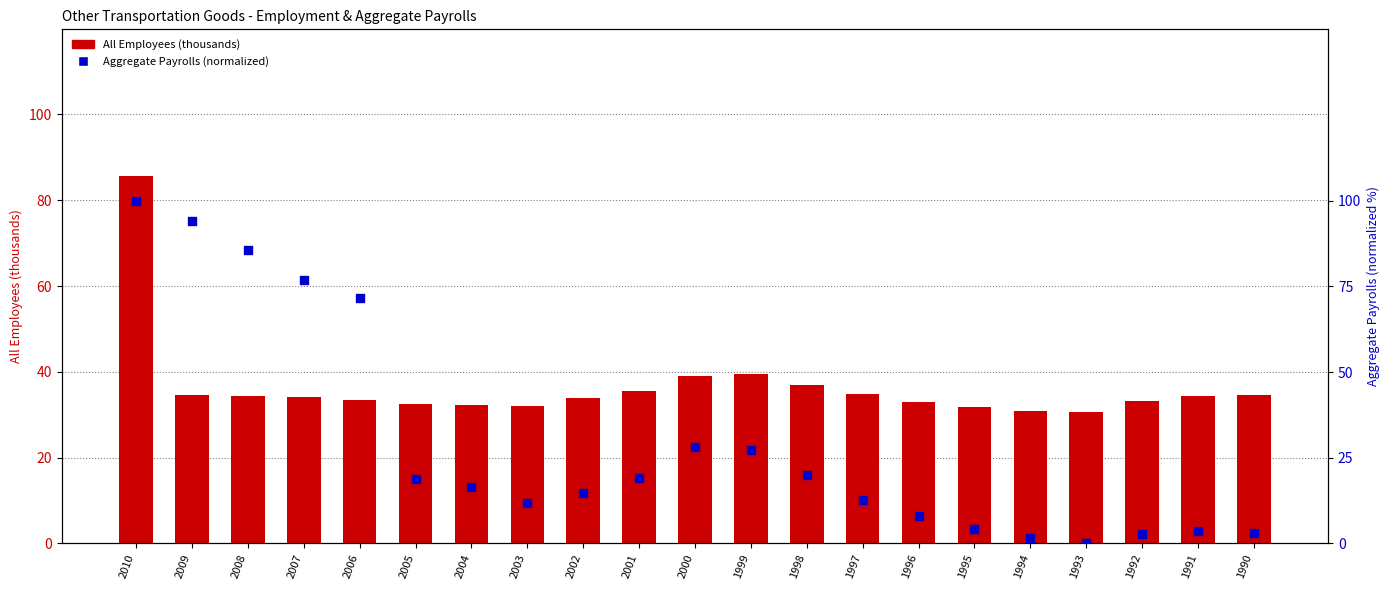

Which series reaches the maximum Y coordinate?

Aggregate Payrolls (normalized 0-100)